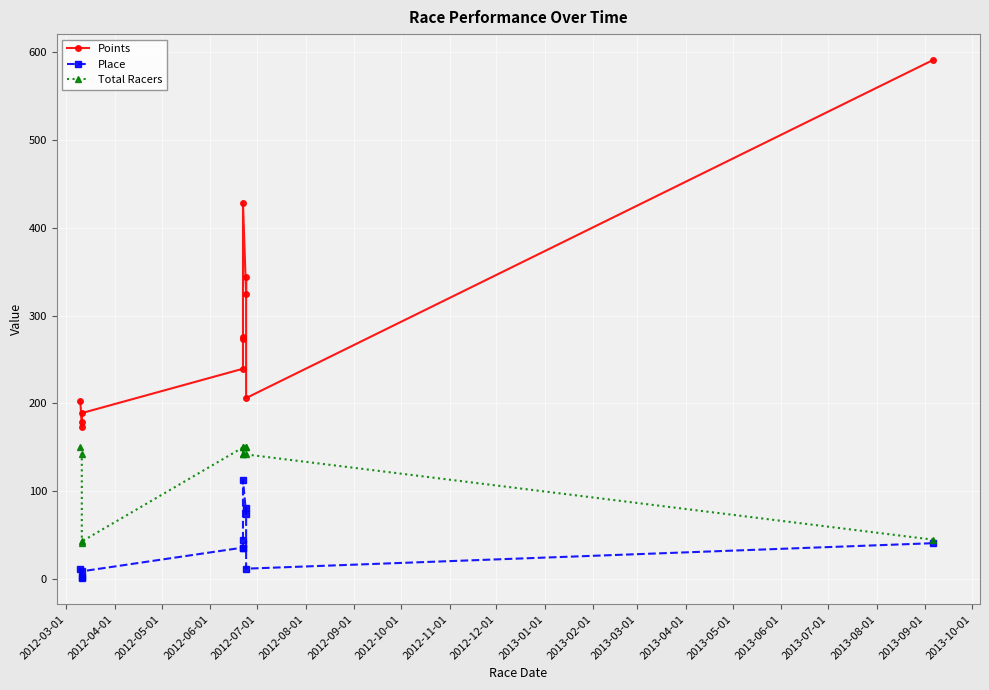

At 2012-09-01, list the series in order from largest to smallest.

Points, Total Racers, Place